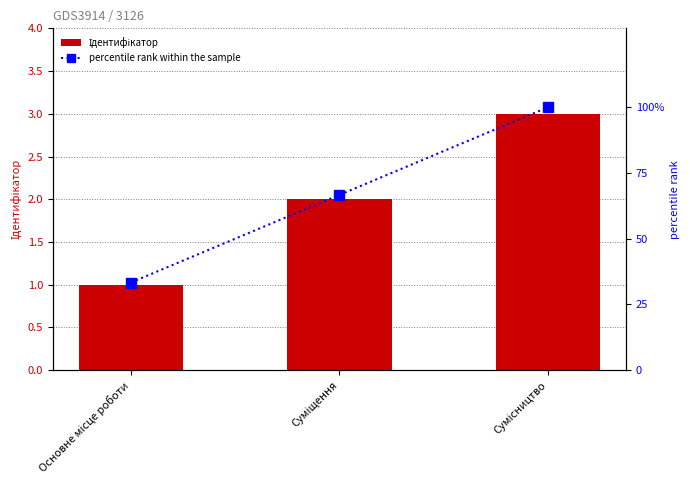

At Суміщення, list the series in order from largest to smallest.

percentile rank within the sample, Ідентифікатор